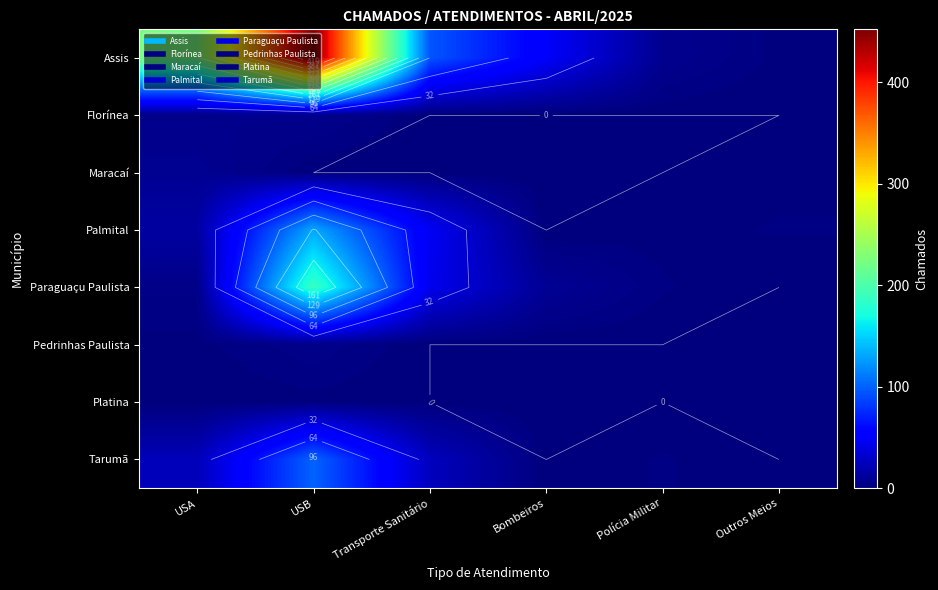

Is it true that Maracaí equals 3 at Polícia Militar?

False